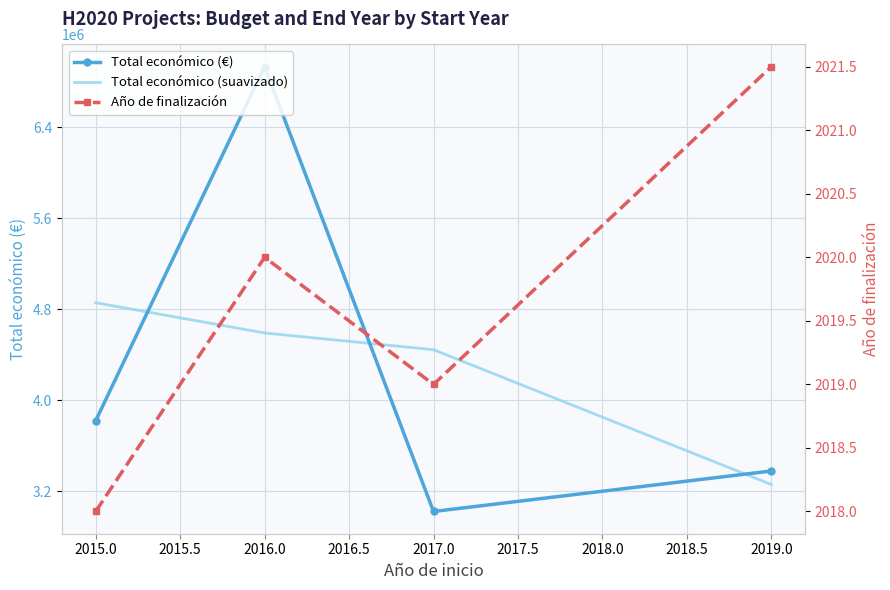

True or false: Año de finalización has more than 0 points higher than both neighbors.

True